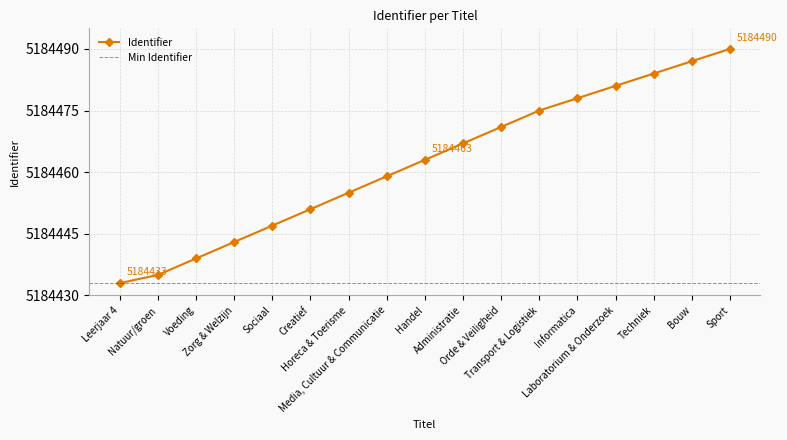

Is this an area chart (filled region under the line)?

No